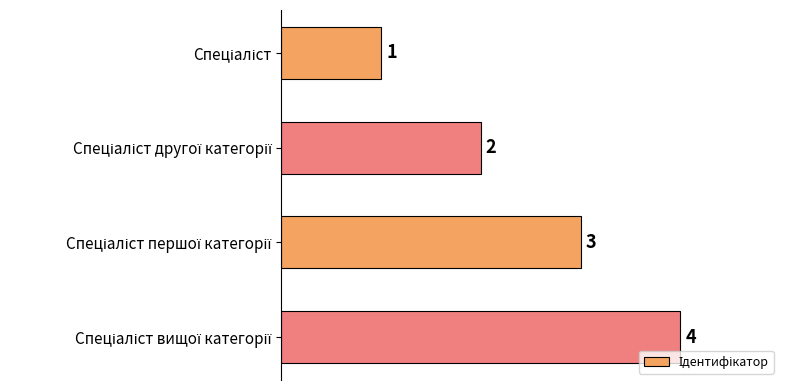

What is the sum of all values?

10